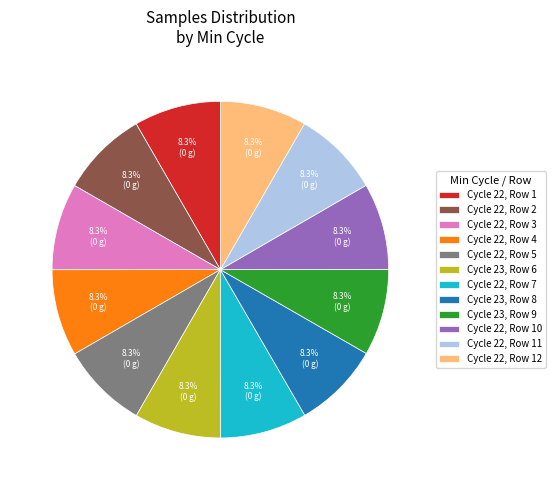

What is the ratio of the value at Cycle 22, Row 12 to the value at Cycle 22, Row 3?

1.0